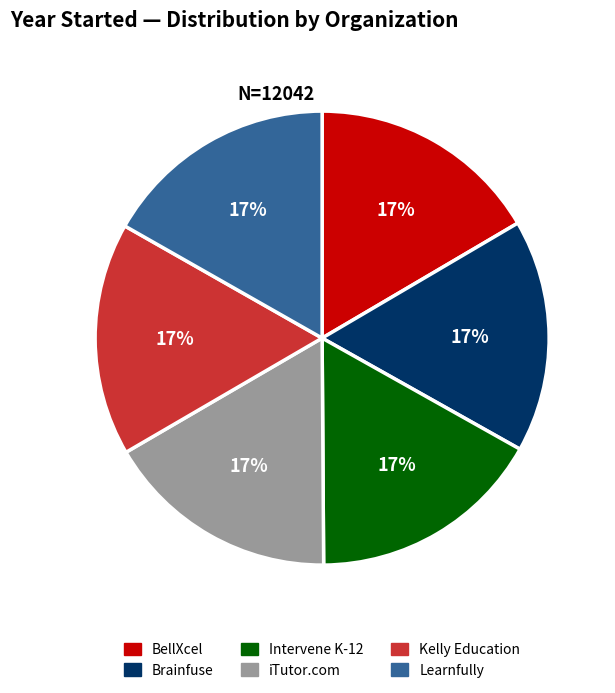

Is it true that Kelly Education is 28% of the pie?

False